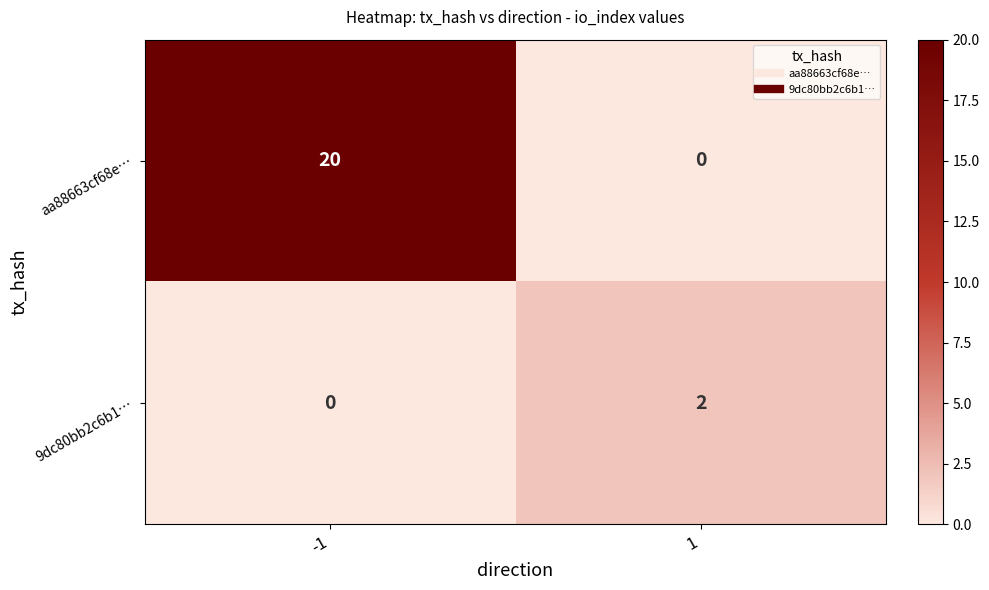

Between -1 and 1, which series saw the biggest shift?

aa88663cf68e…